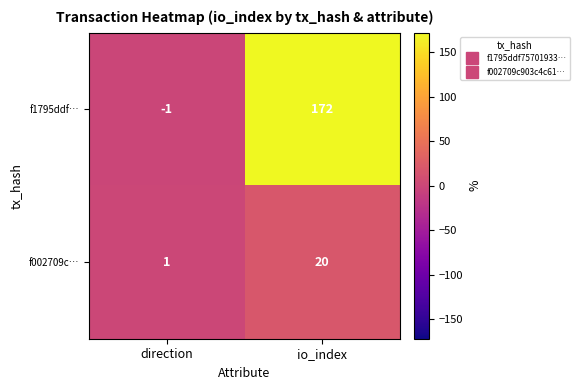

Between direction and io_index, which series saw the biggest shift?

f1795ddf…